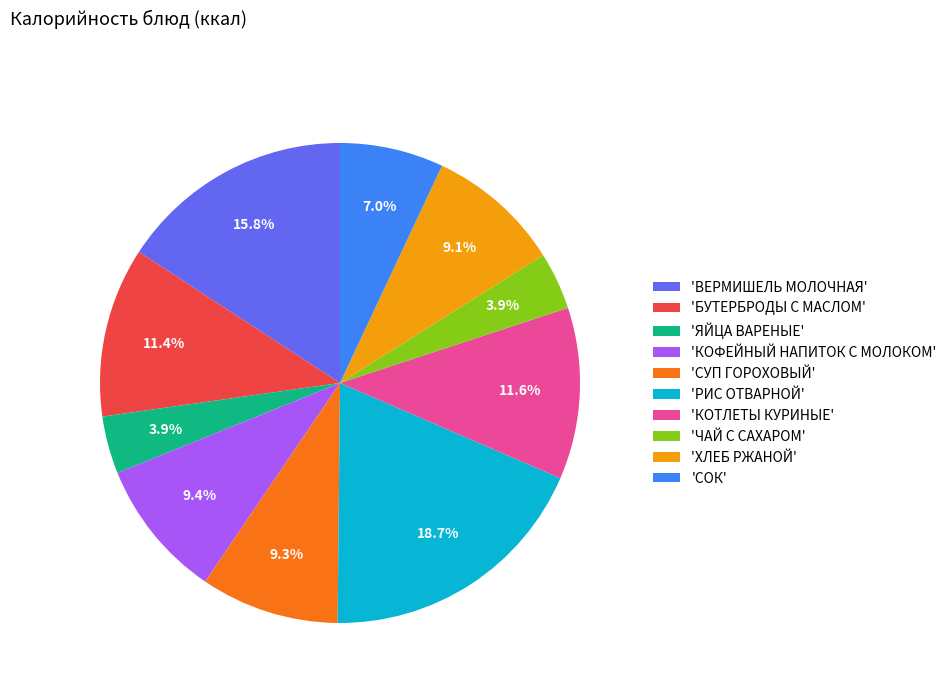

What percentage is NOT represented by 'ВЕРМИШЕЛЬ МОЛОЧНАЯ'?

84.2%